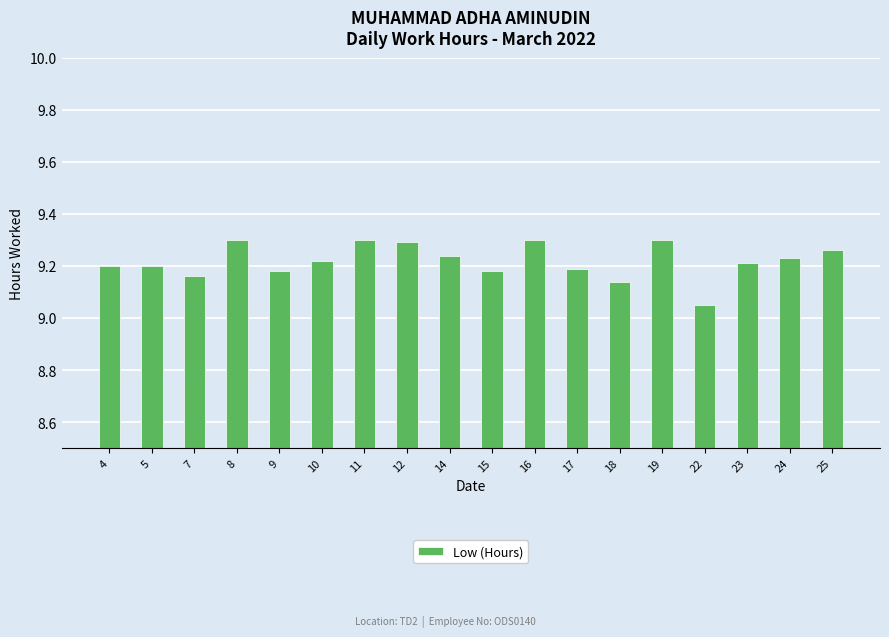

True or false: the data shows 13.2 at 10.

False